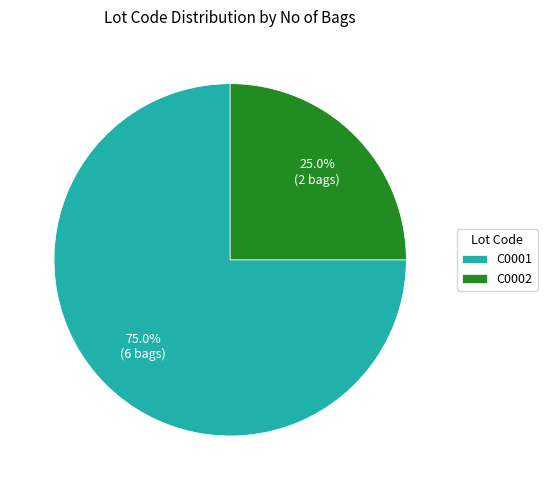

What is the largest slice in the pie chart?

C0001